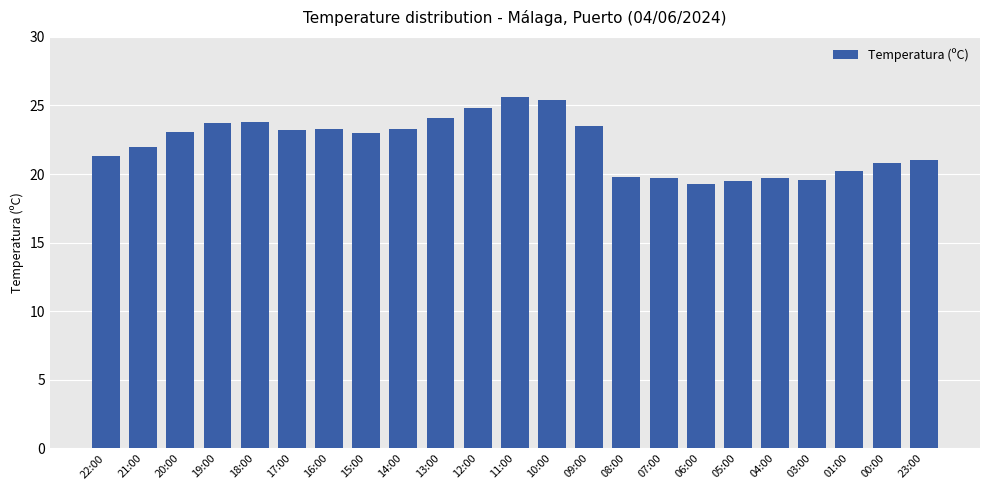

What is the approximate value at 12:00?

24.8